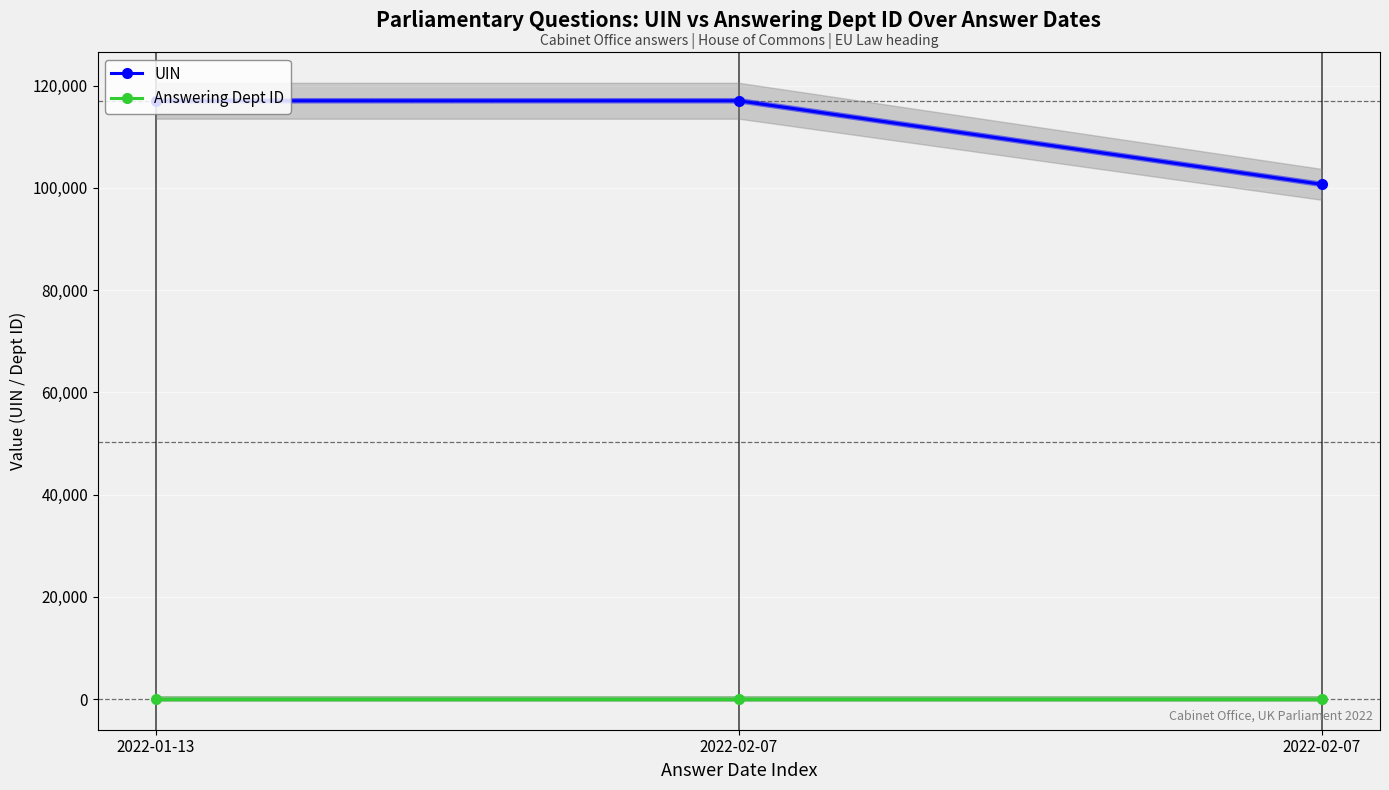

Rank the categories by Answering Dept ID value from lowest to highest.

2022-01-13, 2022-02-07, 2022-02-07